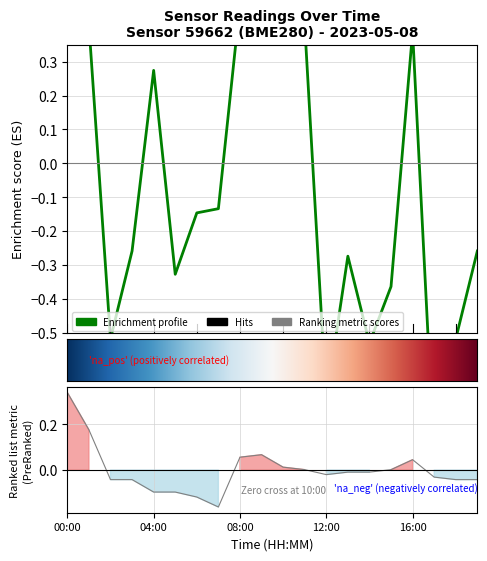

Does the chart have visible grid lines?

Yes